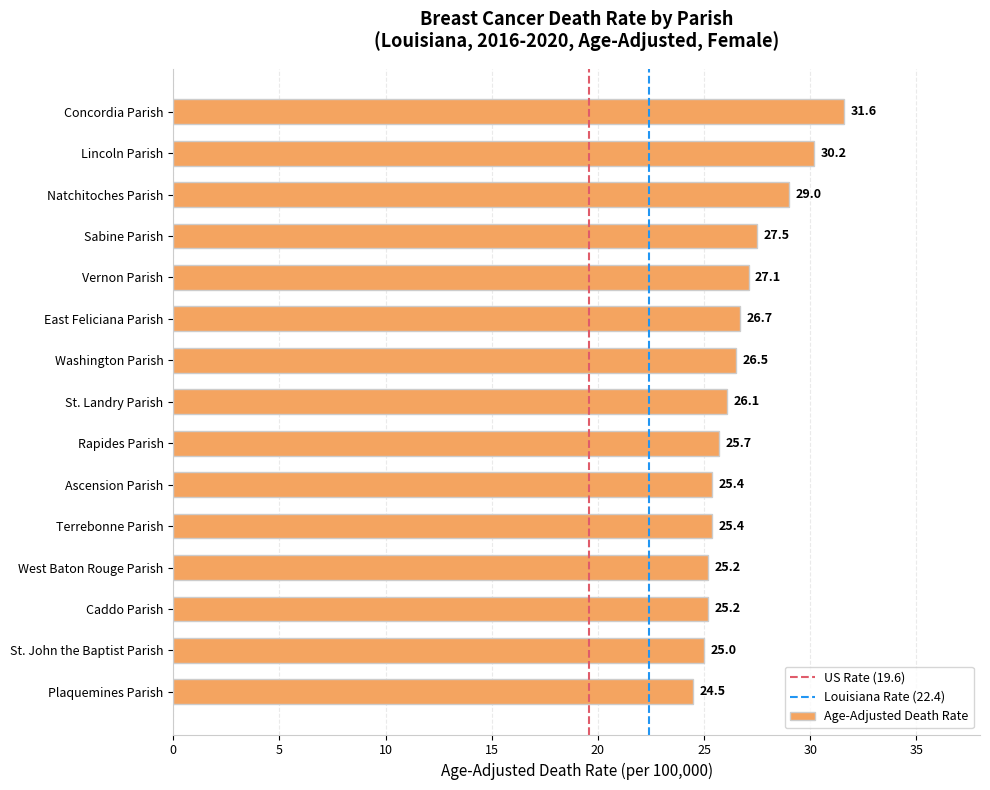

What is the sum of all values?

401.1